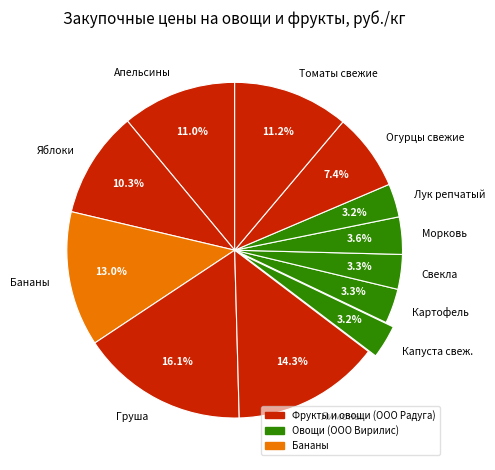

True or false: Яблоки accounts for 5% of the total.

False